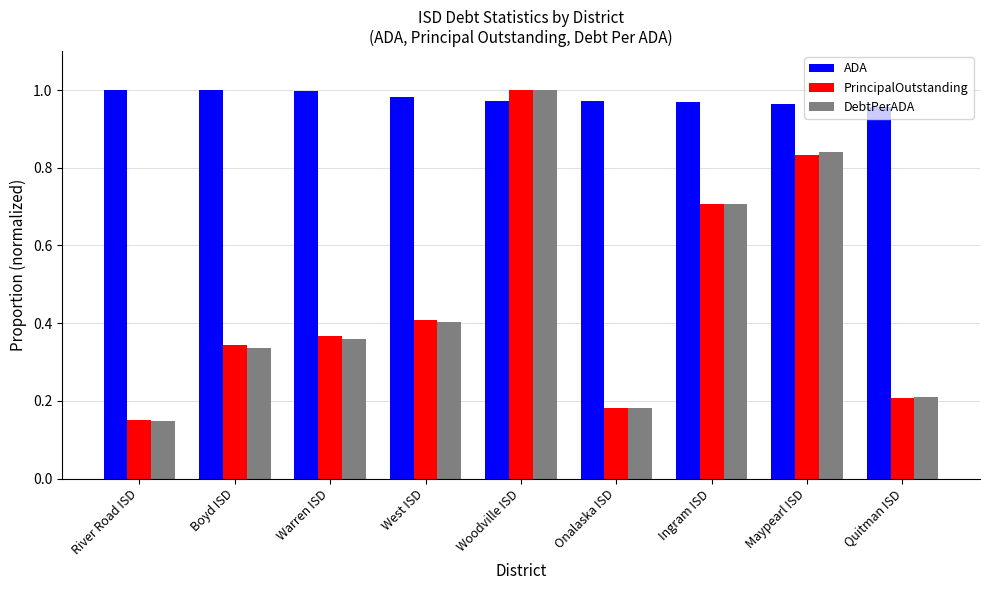

At which label does PrincipalOutstanding reach its peak?

Woodville ISD